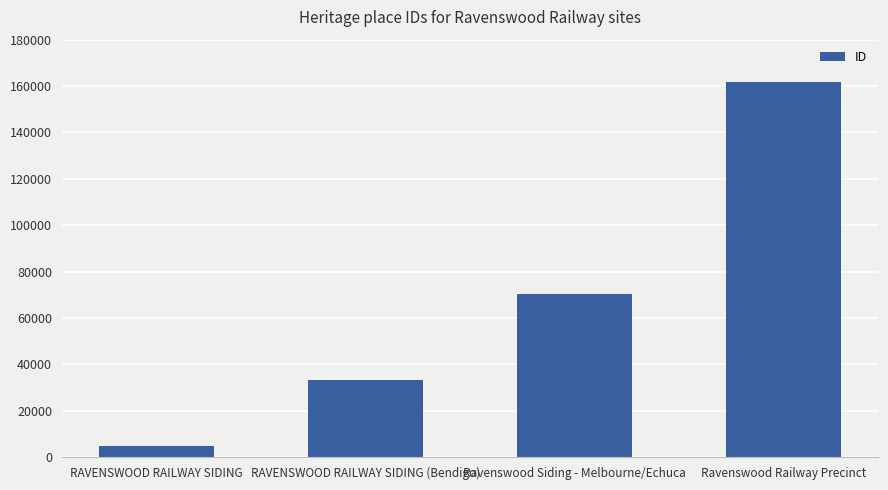

What is the label of the 2nd bar from the left?

RAVENSWOOD RAILWAY SIDING (Bendigo)